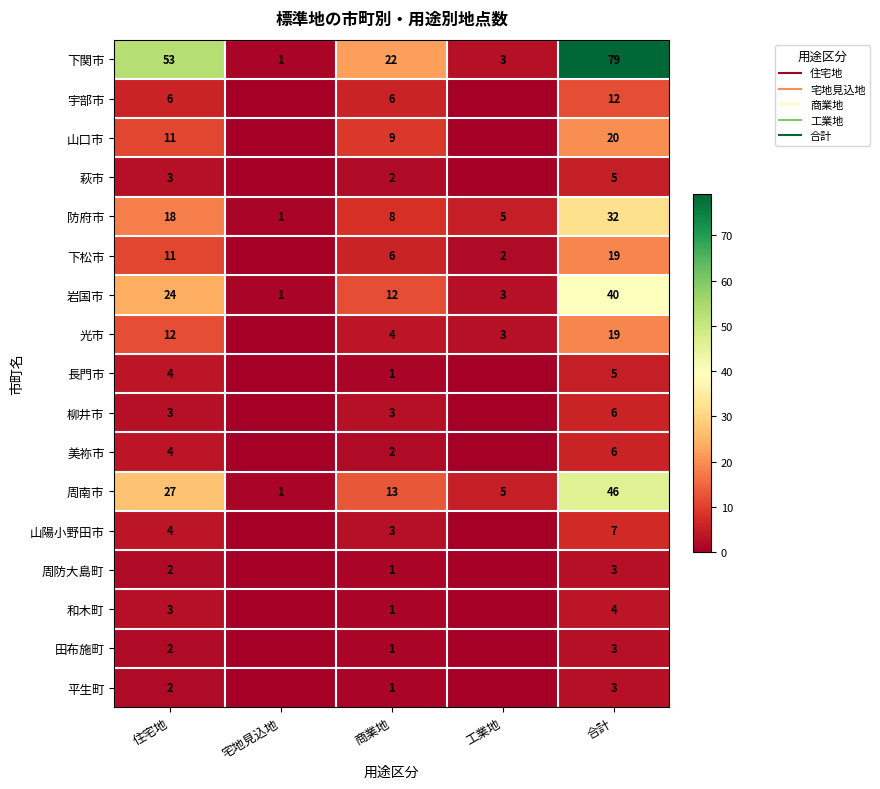

Is the value of 光市 at 工業地 greater than the value of 宇部市 at 宅地見込地?

Yes